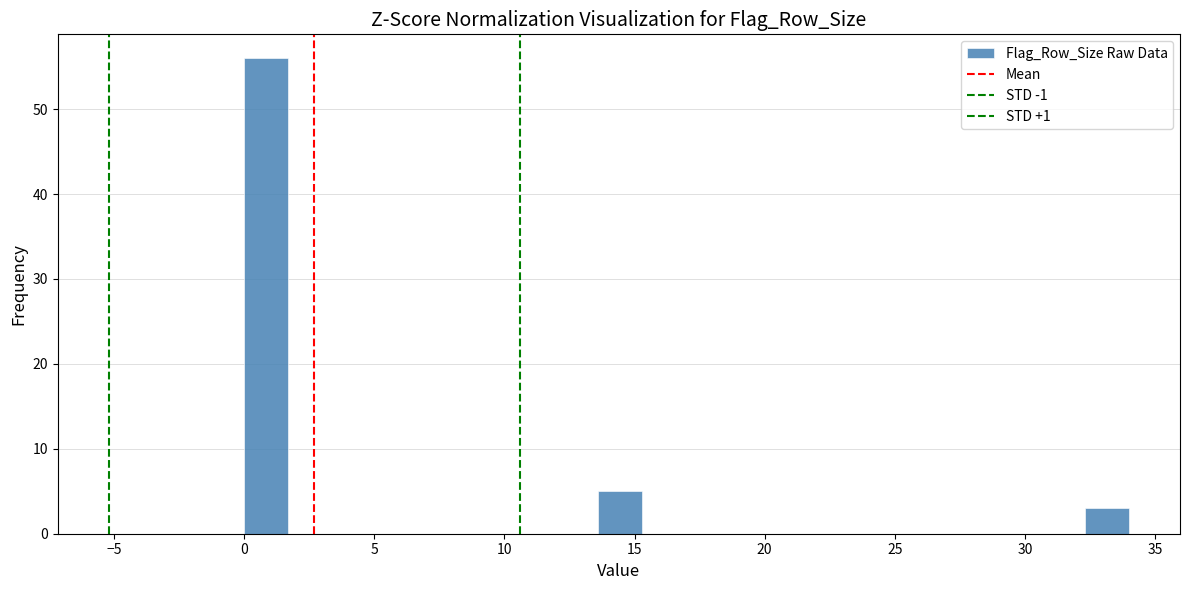

Around what value on the x-axis is the tallest bar? Give the approximate position of its centre, as read against the axis.

1.0